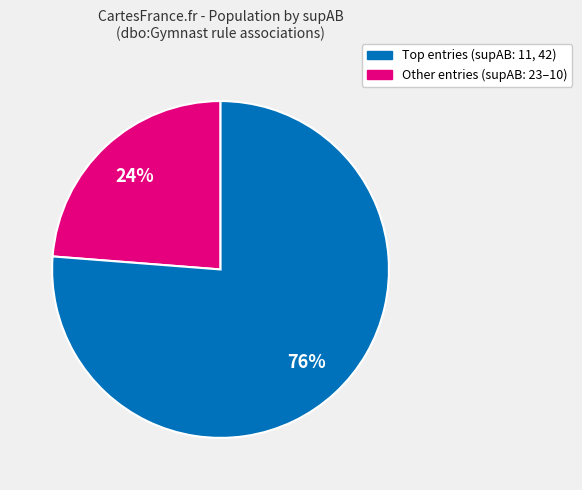

To the nearest percent, what is the difference between the largest and smallest slice percentages?

52%